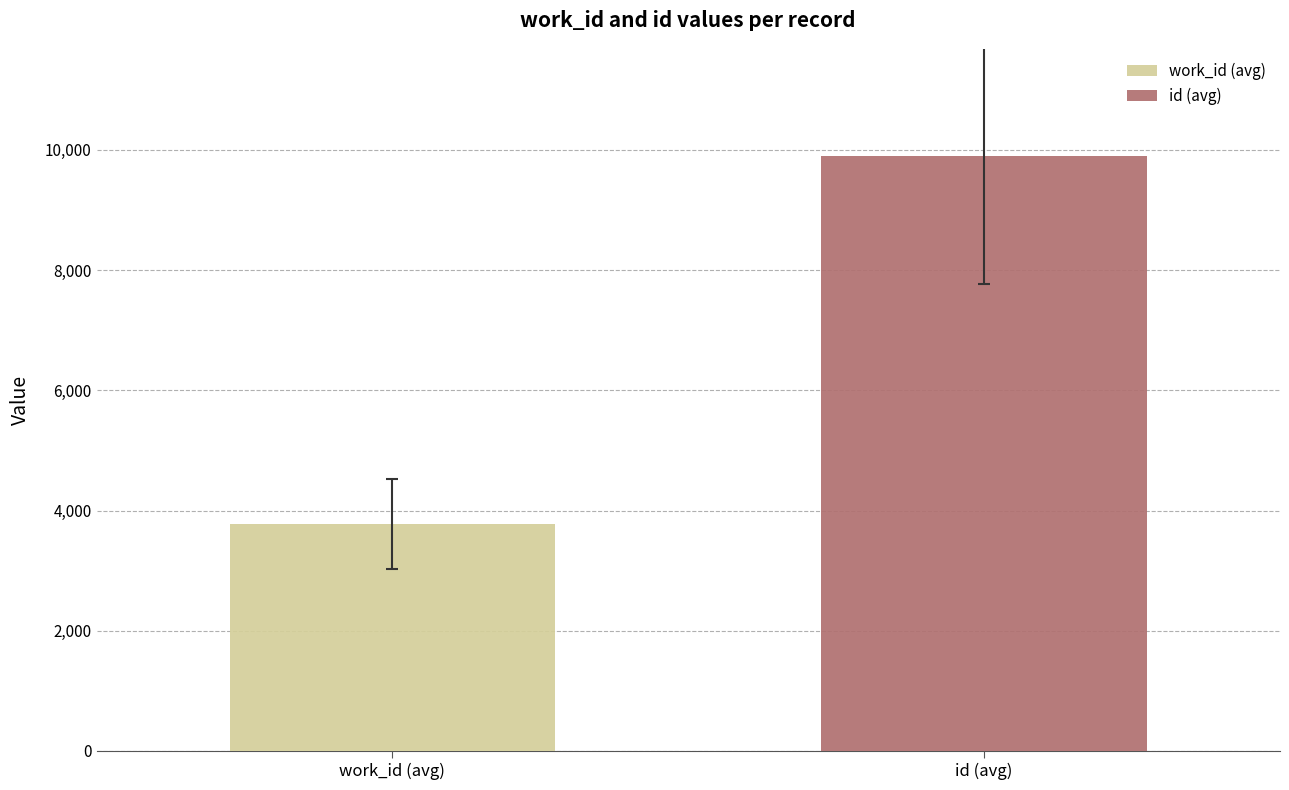

What is the highest value of the work_id (avg) series?

3776.0